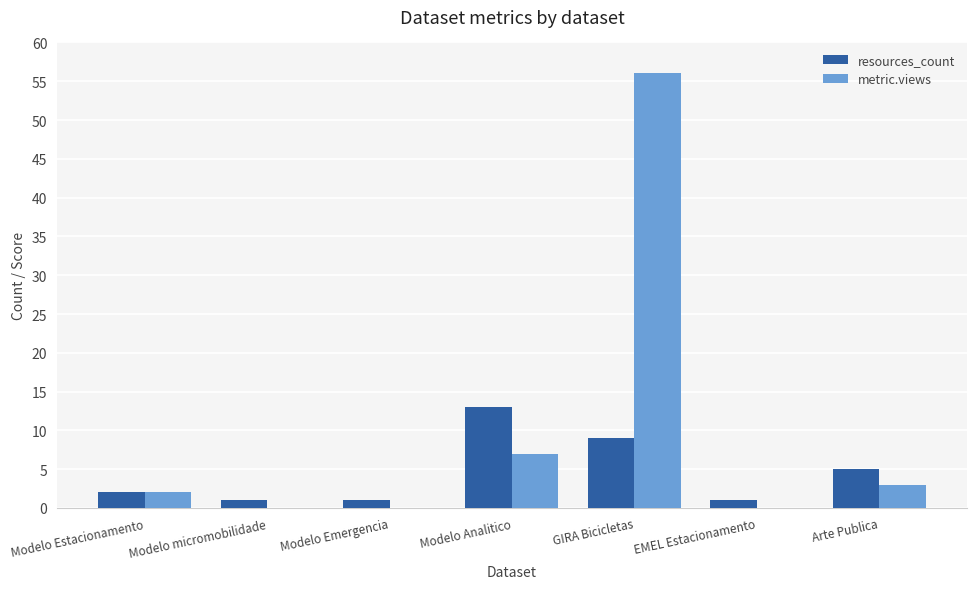

The resources_count series shows 13 at Modelo Analitico. True or false?

True